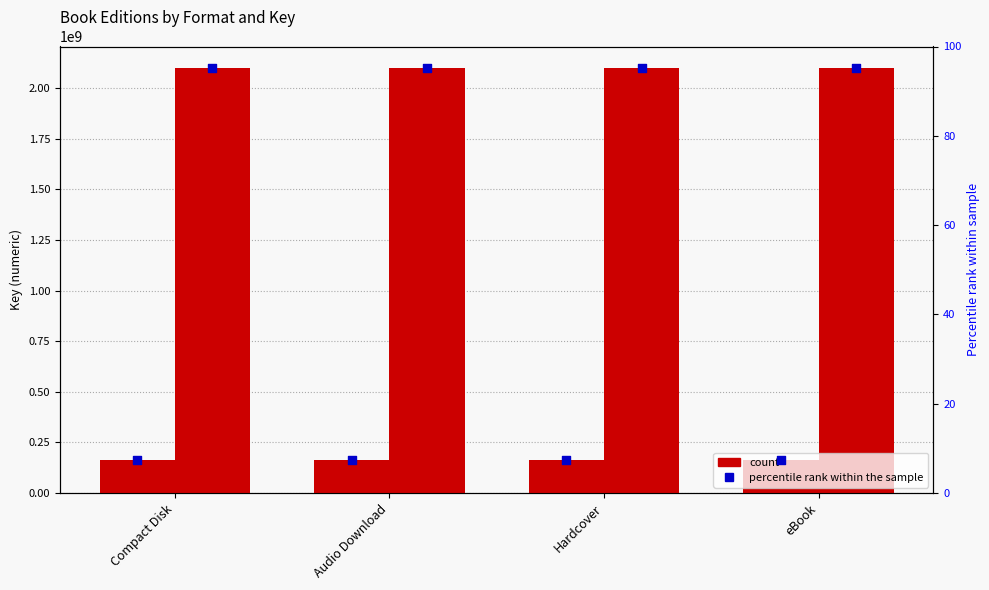

Which series contains the lowest Y value?

Upstream (percentile)